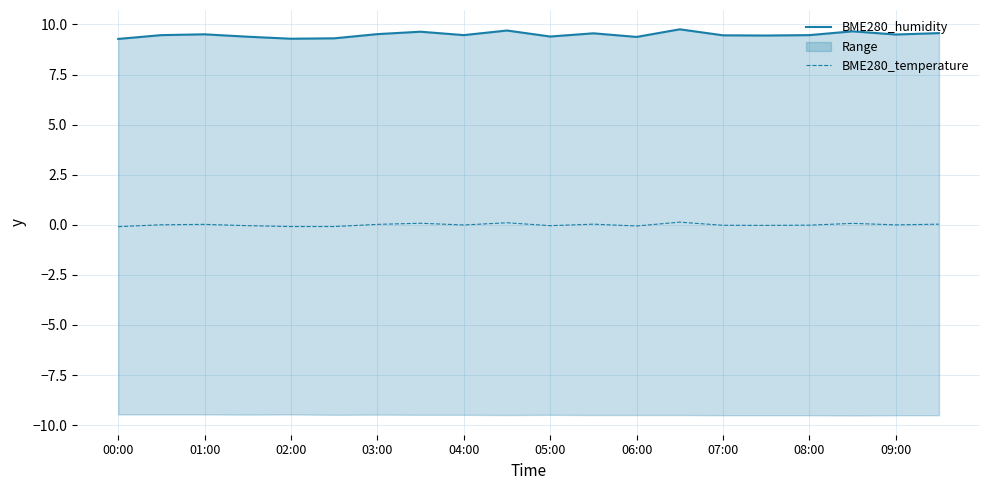

What is the average value of the BME280_humidity series?

9.5